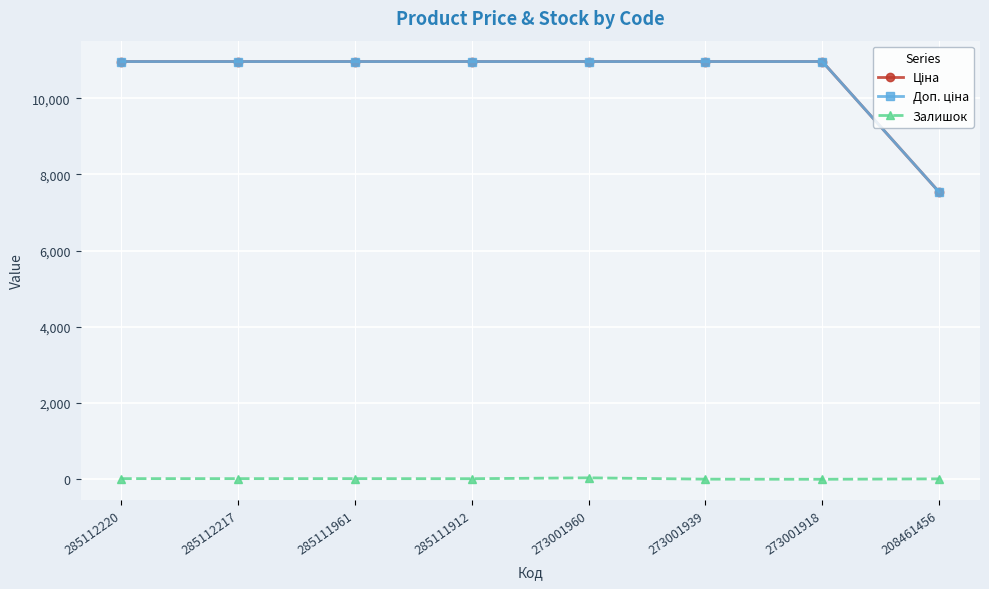

Rank the categories by Залишок value from highest to lowest.

273001960, 285112220, 285112217, 285111961, 285111912, 208461456, 273001939, 273001918